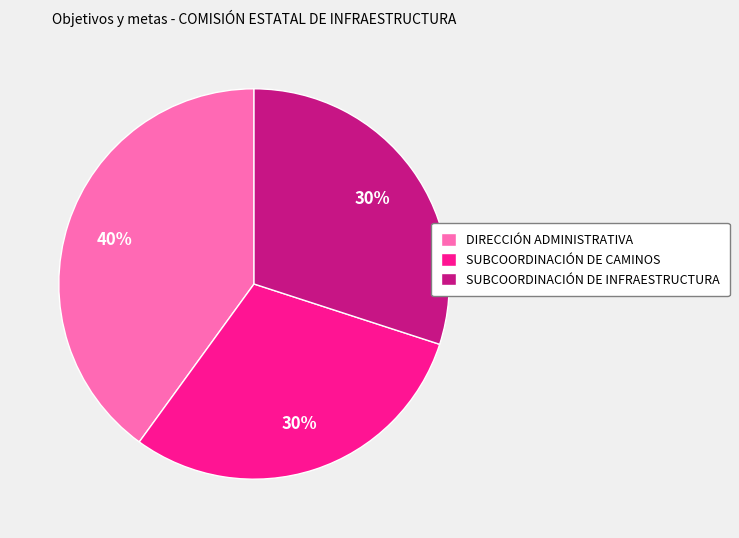

The SUBCOORDINACIÓN DE CAMINOS slice represents 30% of the pie. True or false?

True